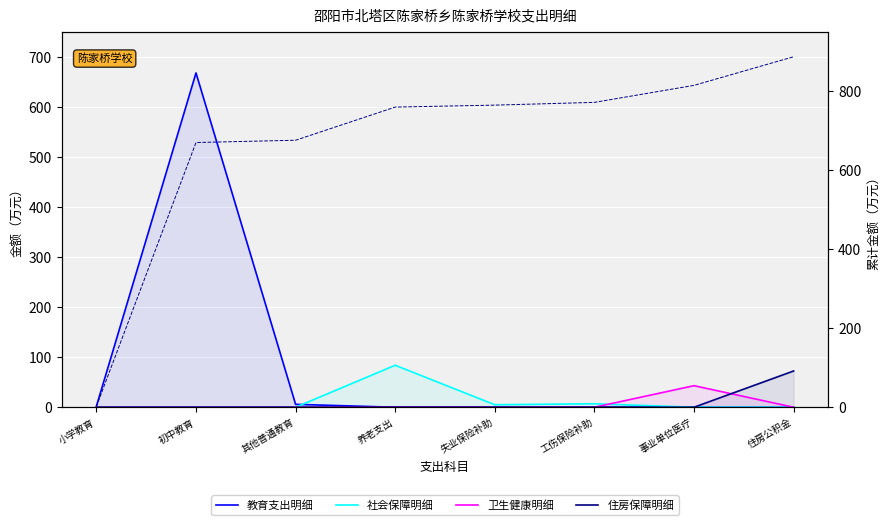

Which category has the lowest value across all series?

养老支出